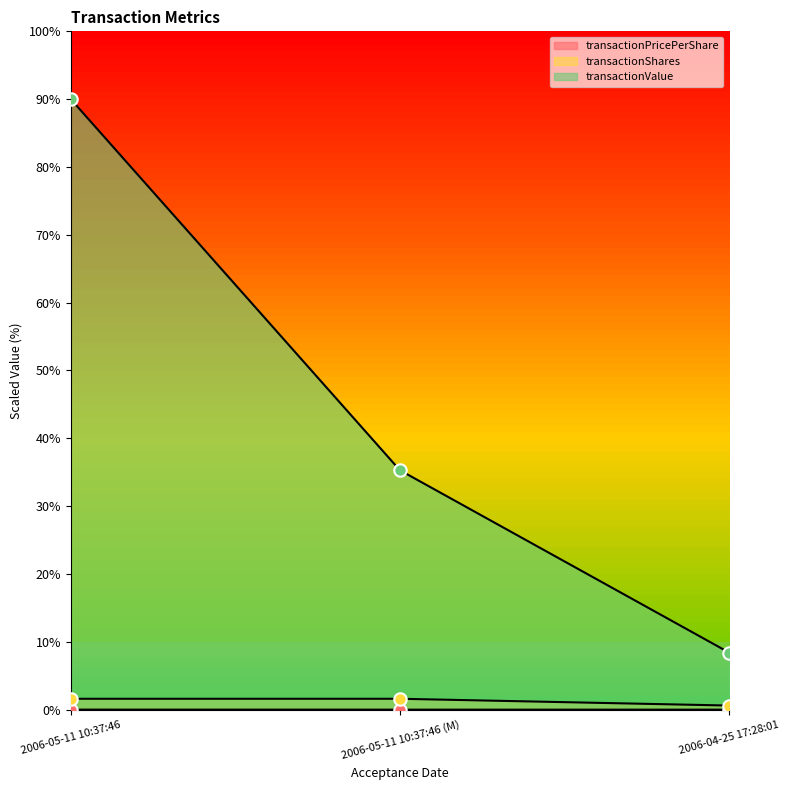

Which series has the widest spread of Y values?

transactionValue